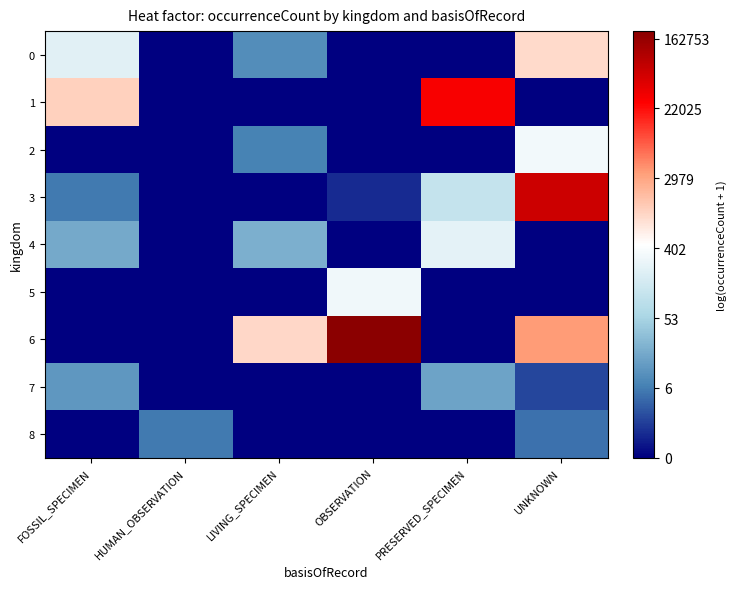

Rank the series at PRESERVED_SPECIMEN from highest to lowest value.

1, 4, 3, 7, 0, 2, 5, 6, 8